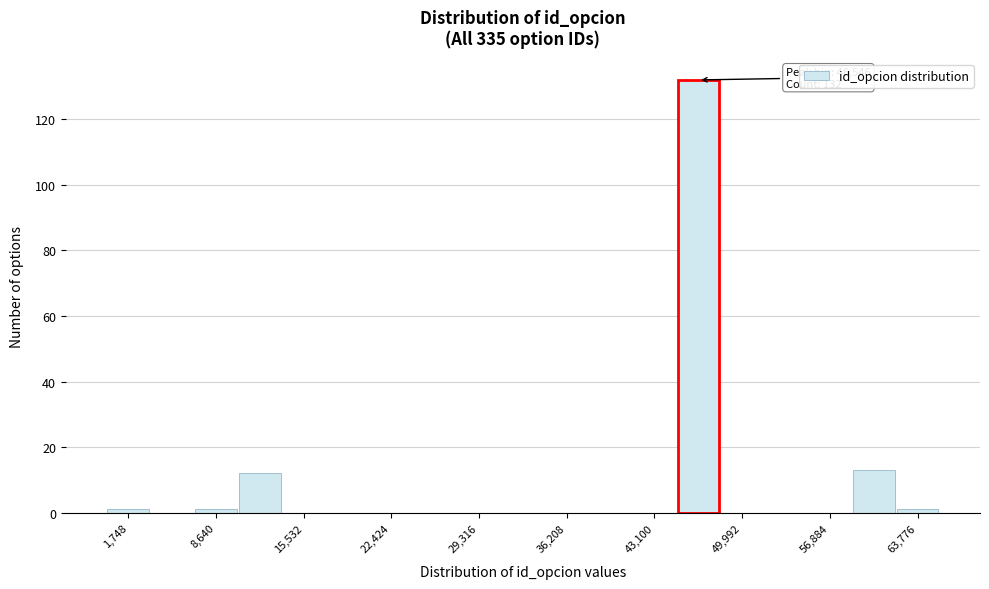

Around what value on the x-axis is the tallest bar? Give the approximate position of its centre, as read against the axis.

47000